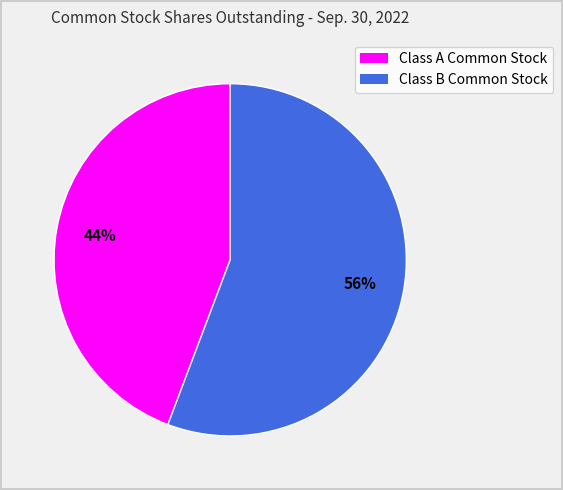

Is it true that Class A Common Stock is 37% of the pie?

False